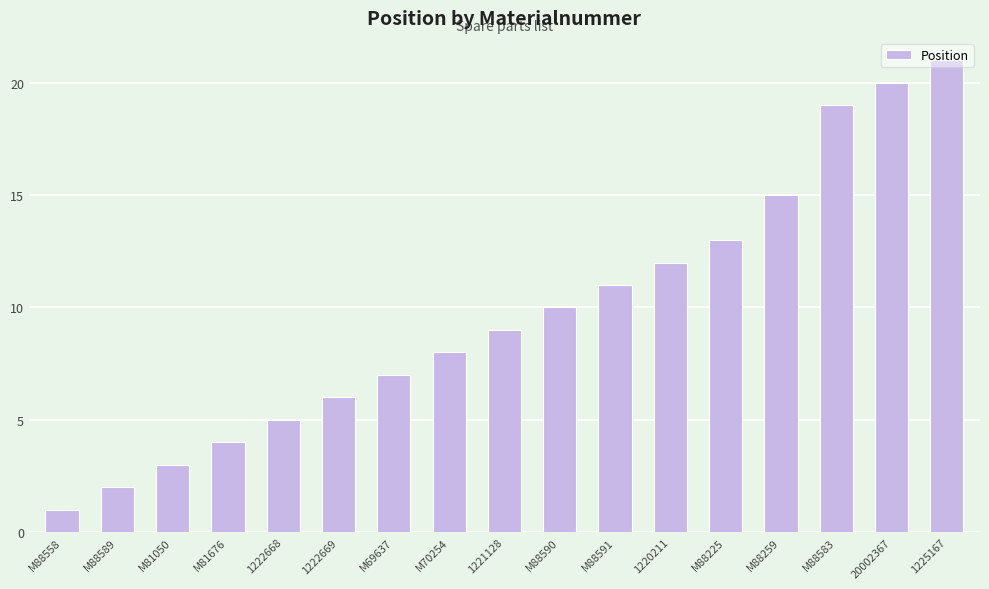

Which category has the highest value across all series?

1225167